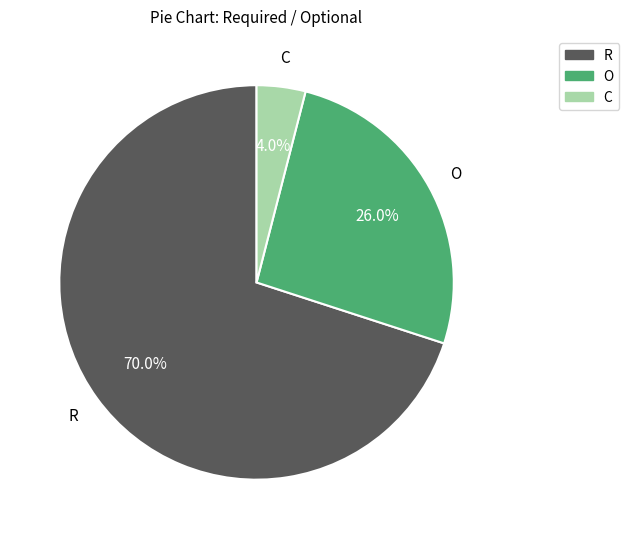

How much of the chart is everything except O?

74.0%